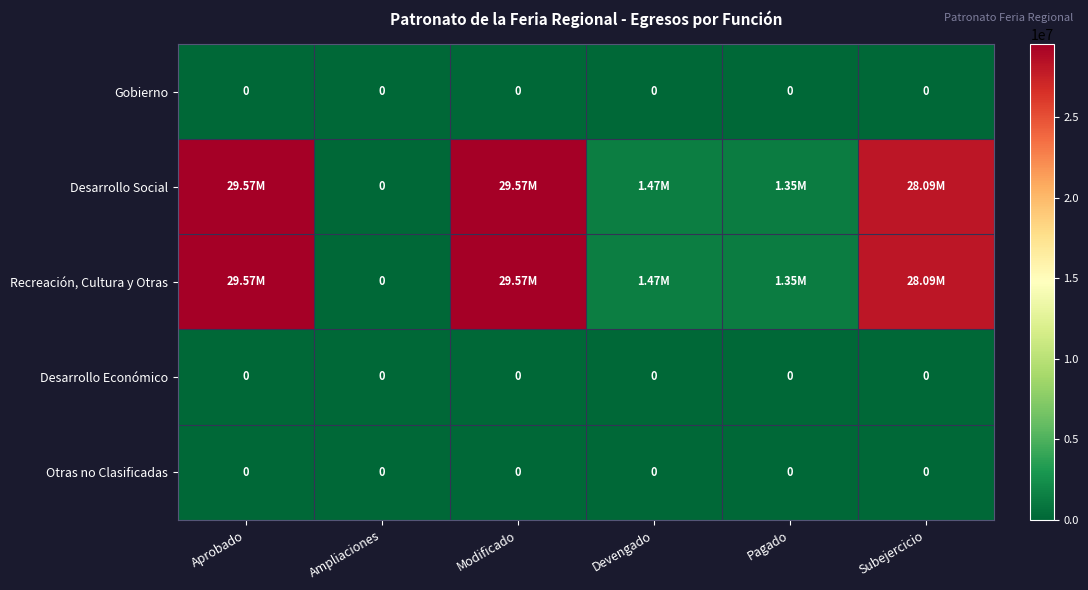

Which series changed the most between Devengado and Pagado?

Desarrollo Social